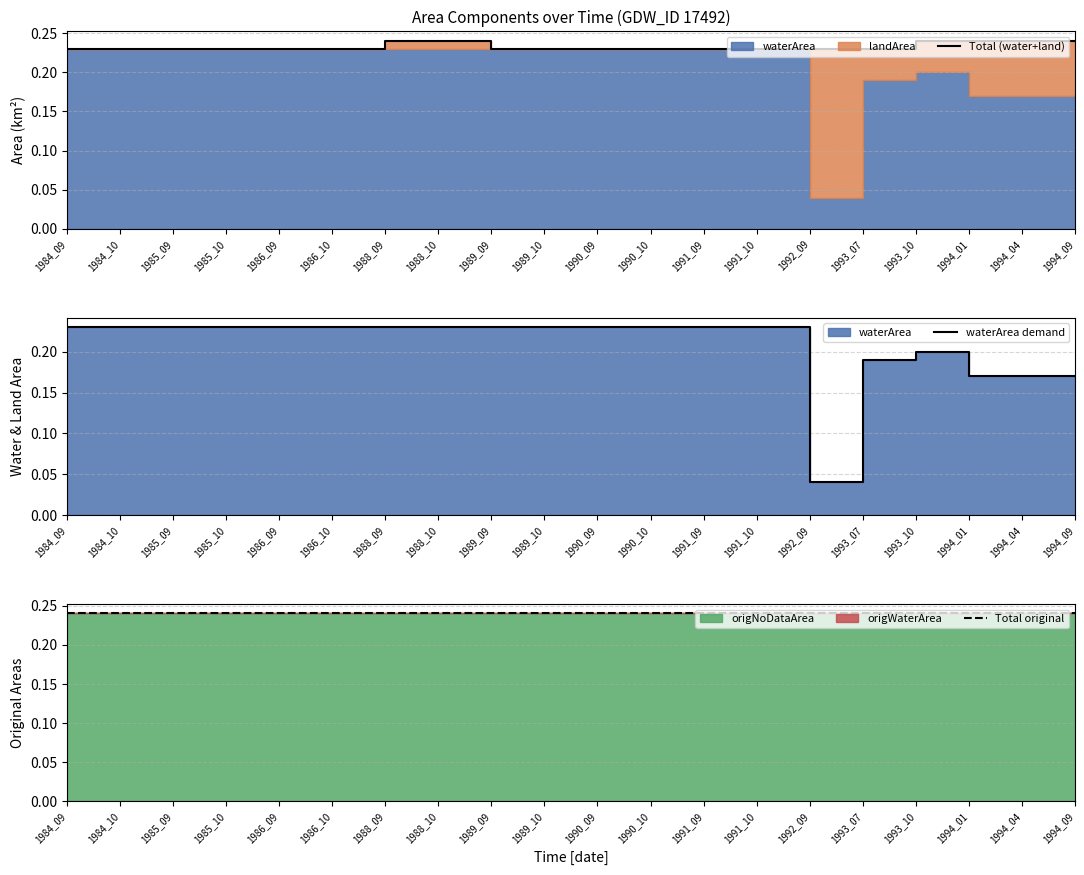

Which series changed the most between 1994_04 and 1994_09?

Total (water+land)